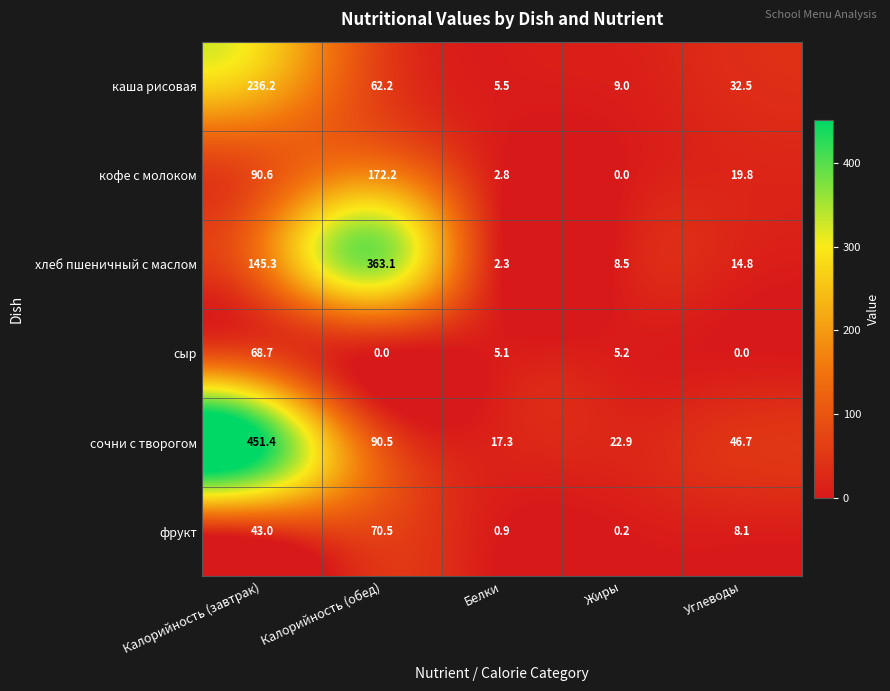

Which series changed the most between Белки and Углеводы?

сочни с творогом